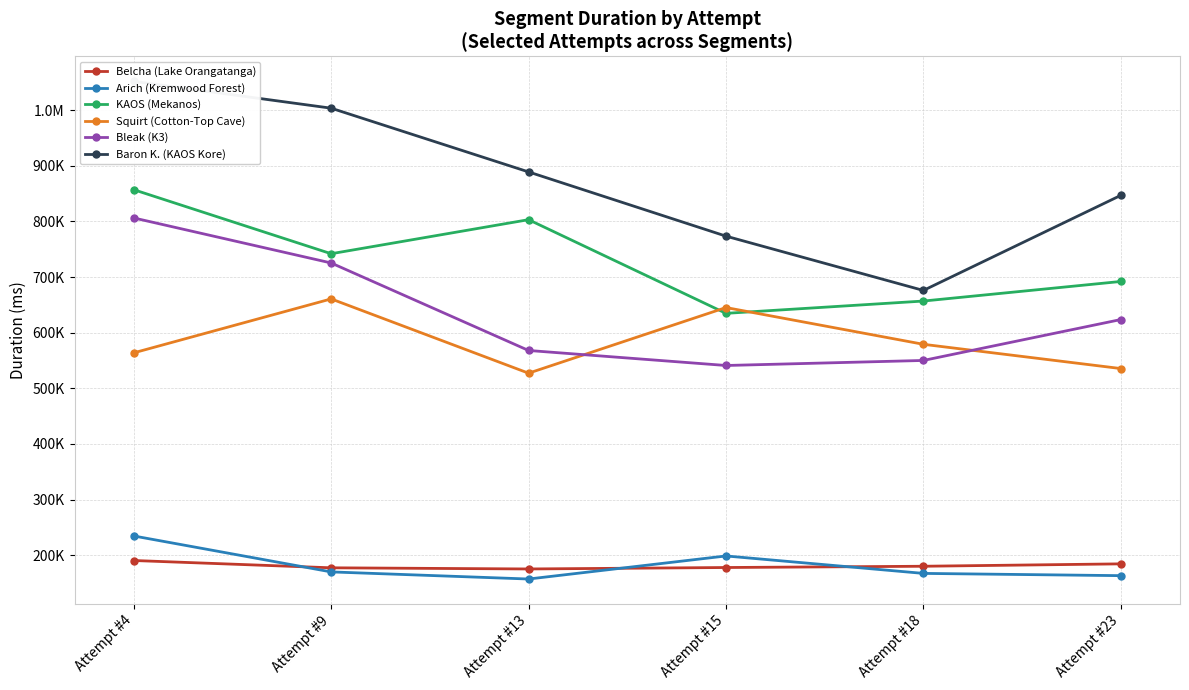

Reading right to left, list all the values displayed in this chart.

Belcha (Lake Orangatanga): 184489	180192	177926	175317	177400	190519
Arich (Kremwood Forest): 163293	167347	198688	157250	170029	234633
KAOS (Mekanos): 692094	656898	634790	803154	741957	857034
Squirt (Cotton-Top Cave): 535558	579158	645229	527231	660751	563799
Bleak (K3): 623623	550114	541059	568056	725319	806279
Baron K. (KAOS Kore): 846870	675965	773572	889013	1003574	1051790